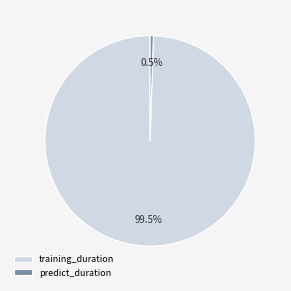

What is the total percentage of predict_duration and training_duration?

100.0%